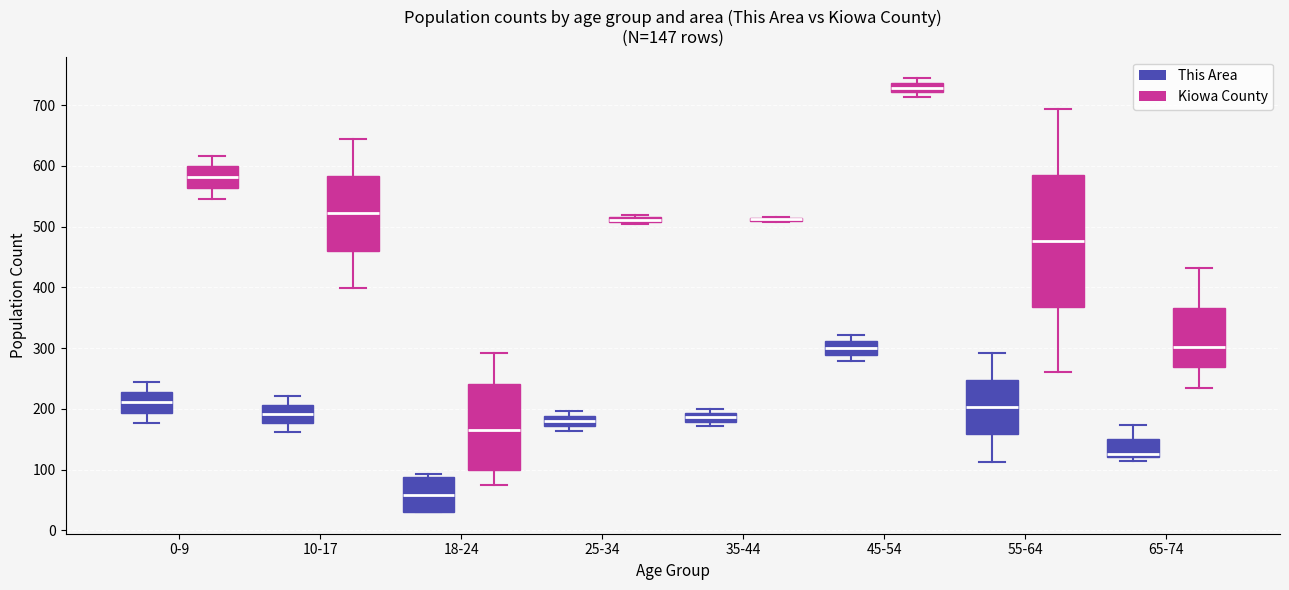

Comparing the boxes themselves (not the whiskers), which one is the tallest?

55-64 (Kiowa County)